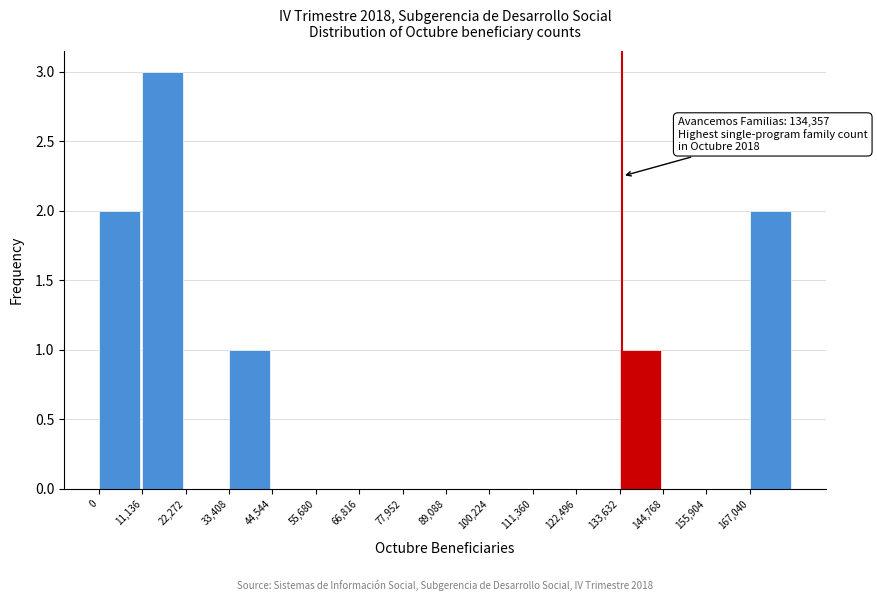

Over which range of the x-axis is the bar tallest?

12000 to 22000